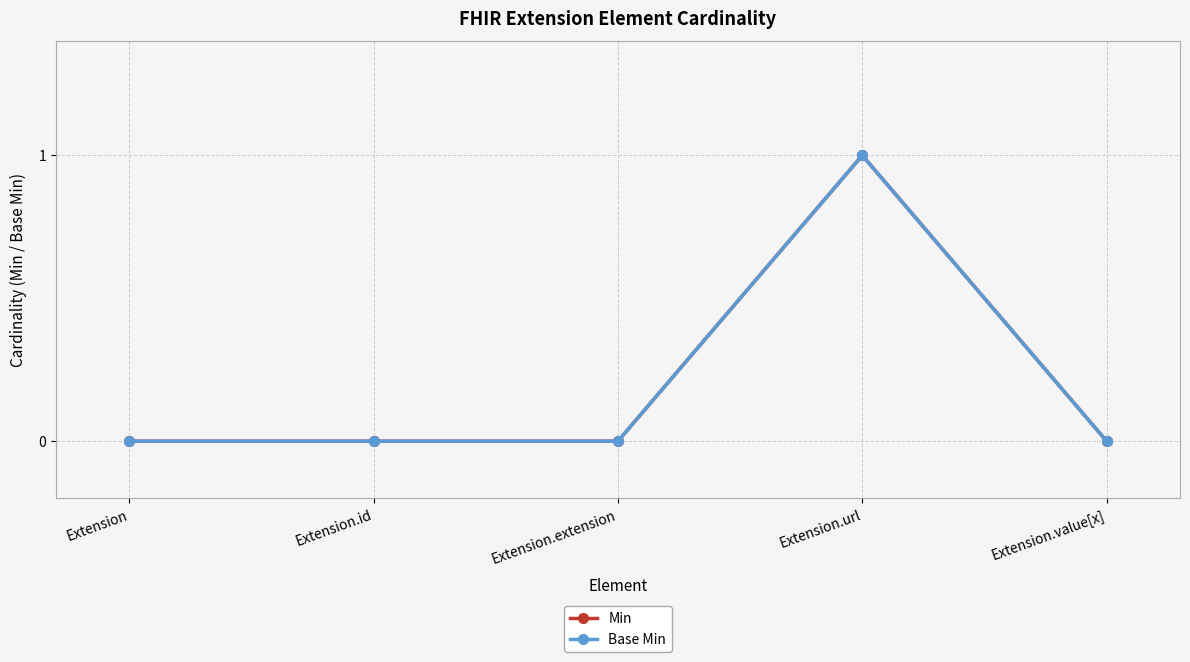

Does the chart display data point markers on the line(s)?

Yes